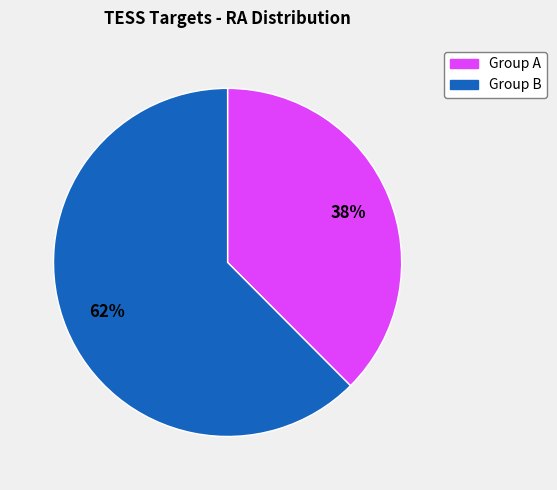

To the nearest percent, what is the average slice percentage?

50%